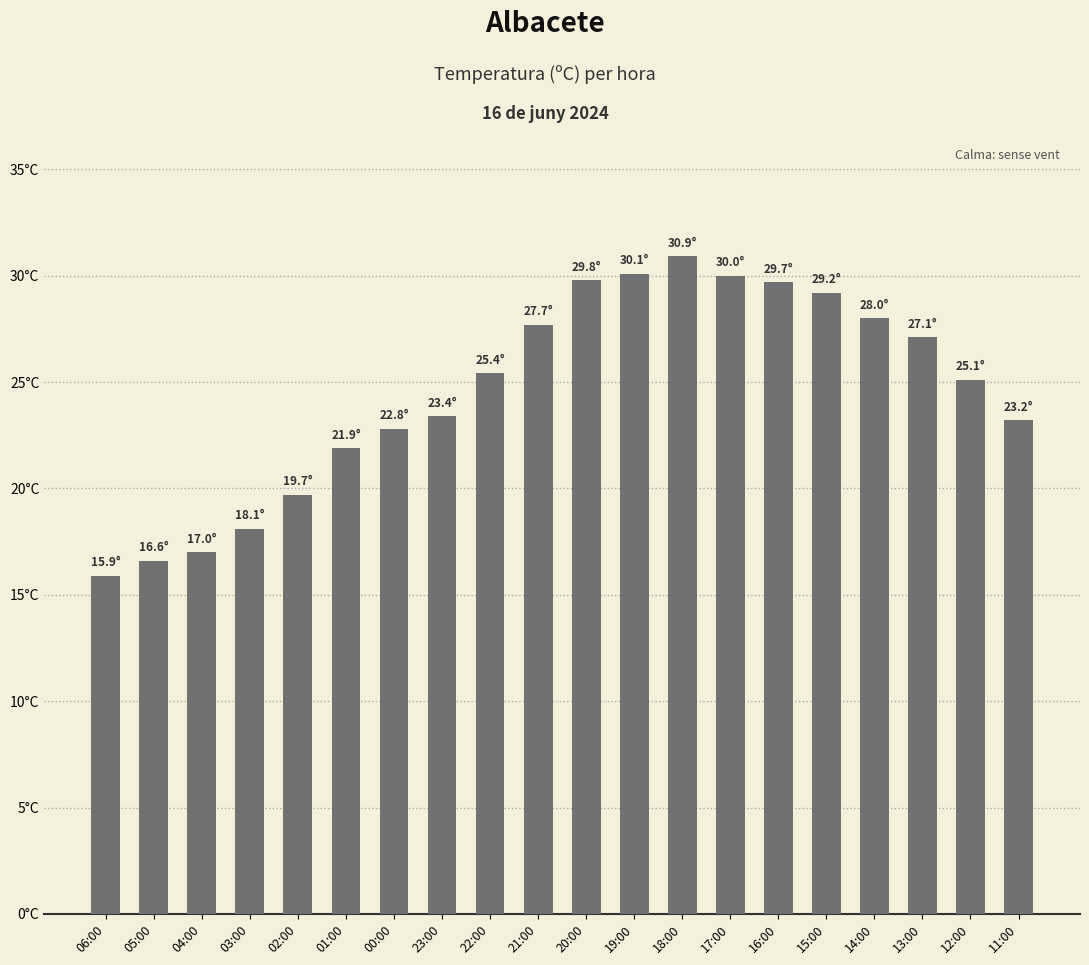

What is the label of the 14th bar from the right?

00:00